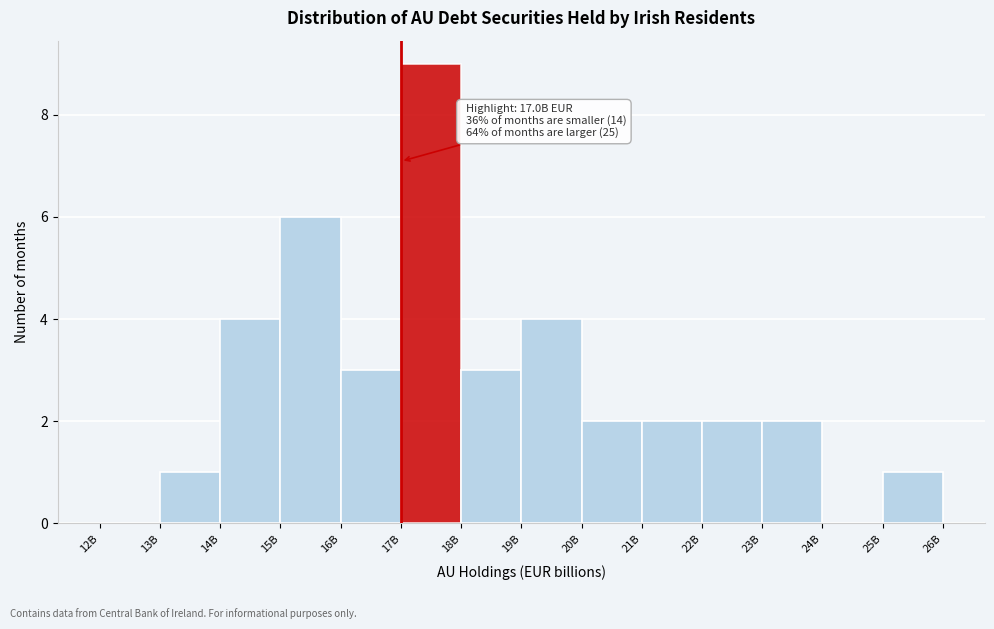

Reading left to right, list all the values displayed in this chart.

12B=0	13B=1	14B=4	15B=6	16B=3	17B=9	18B=3	19B=4	20B=2	21B=2	22B=2	23B=2	24B=0	25B=1